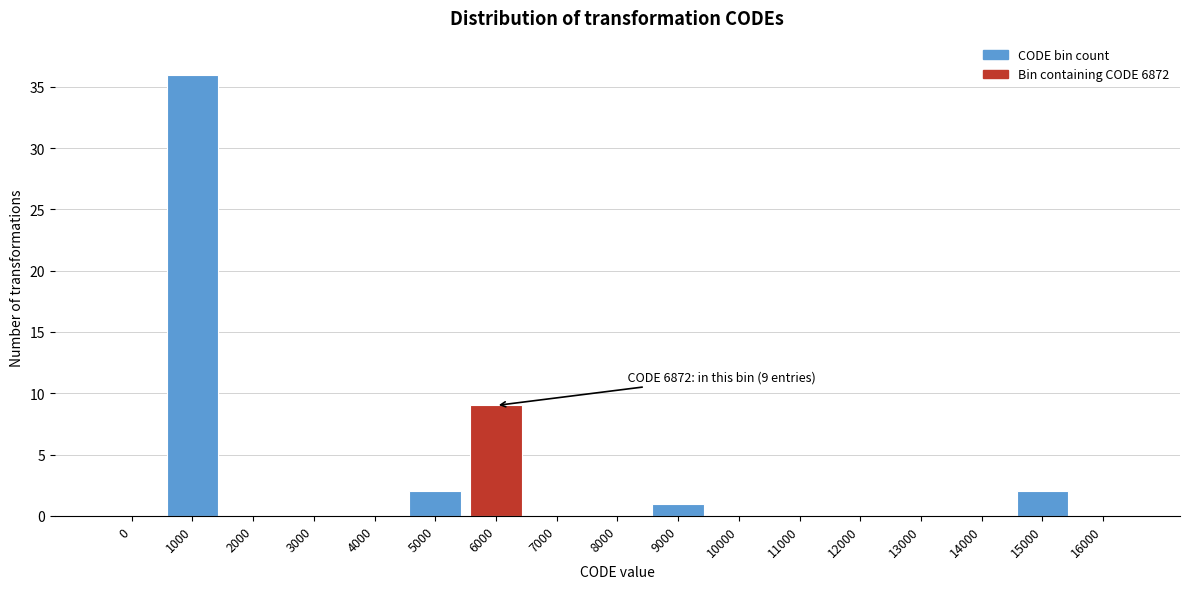

Reading left to right, transcribe all the data shown in this chart.

0=0	1000=36	2000=0	3000=0	4000=0	5000=2	6000=9	7000=0	8000=0	9000=1	10000=0	11000=0	12000=0	13000=0	14000=0	15000=2	16000=0